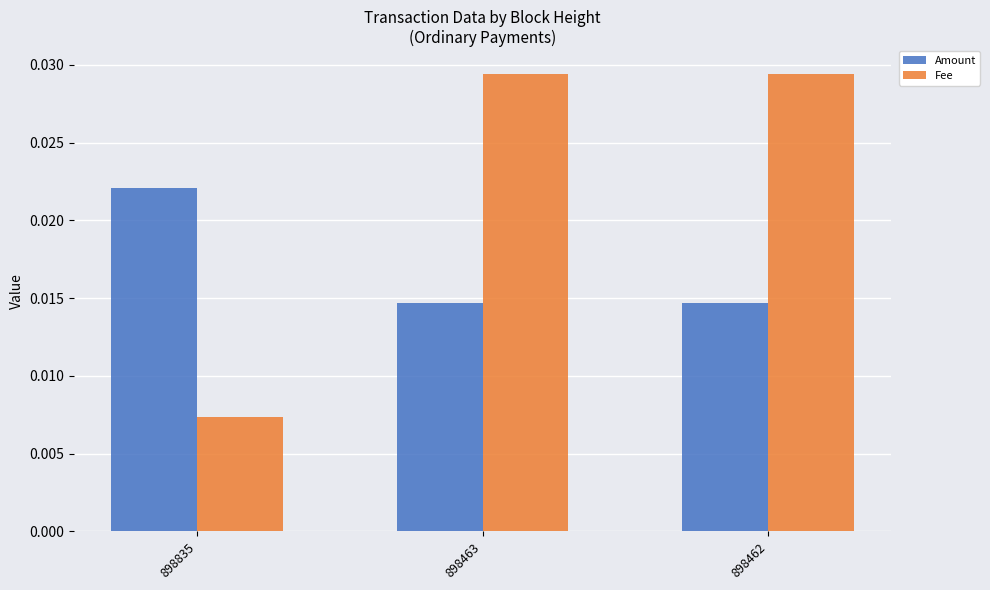

Between 898835 and 898462, which series saw the biggest shift?

Fee